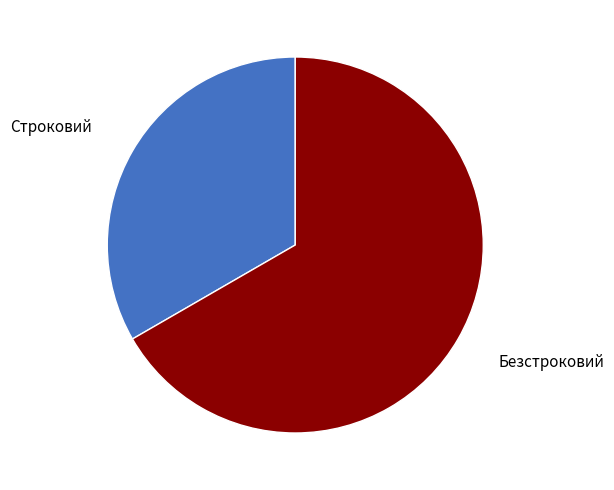

Approximately how many times larger is the value at Строковий compared to Безстроковий?

0.5